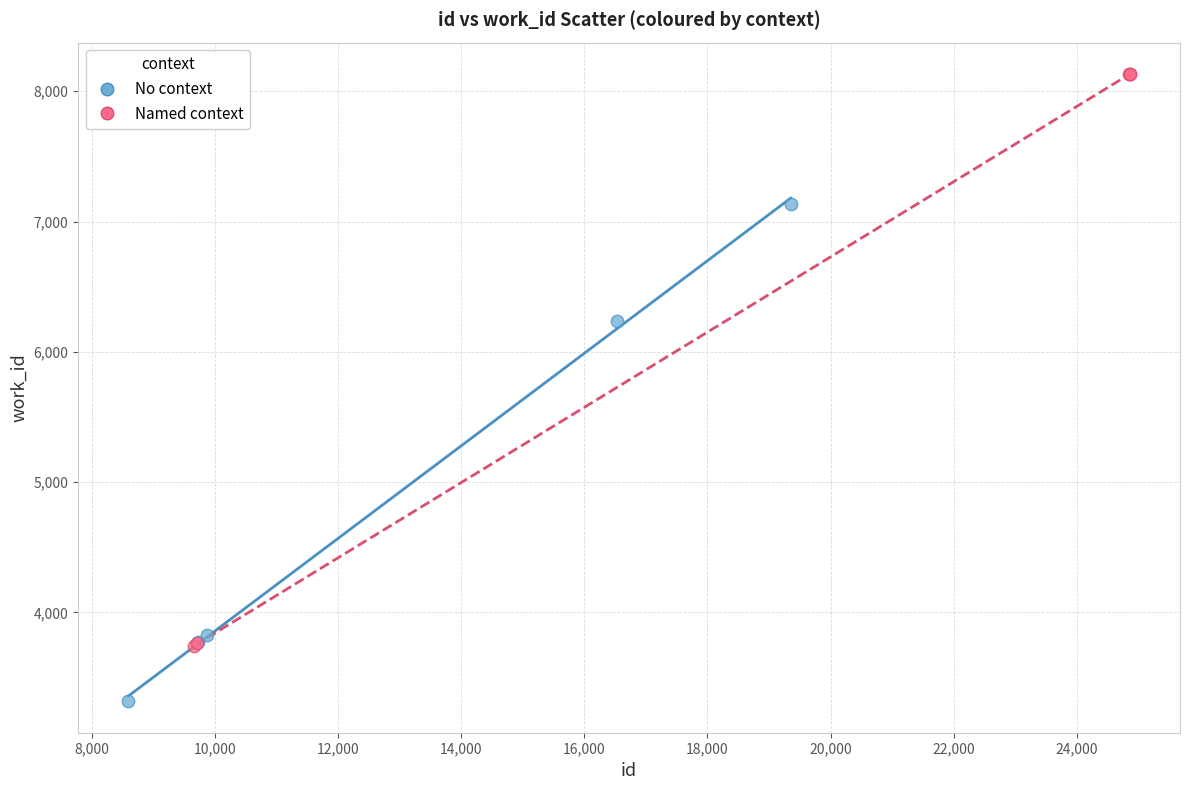

Which series contains the highest Y value?

Named context